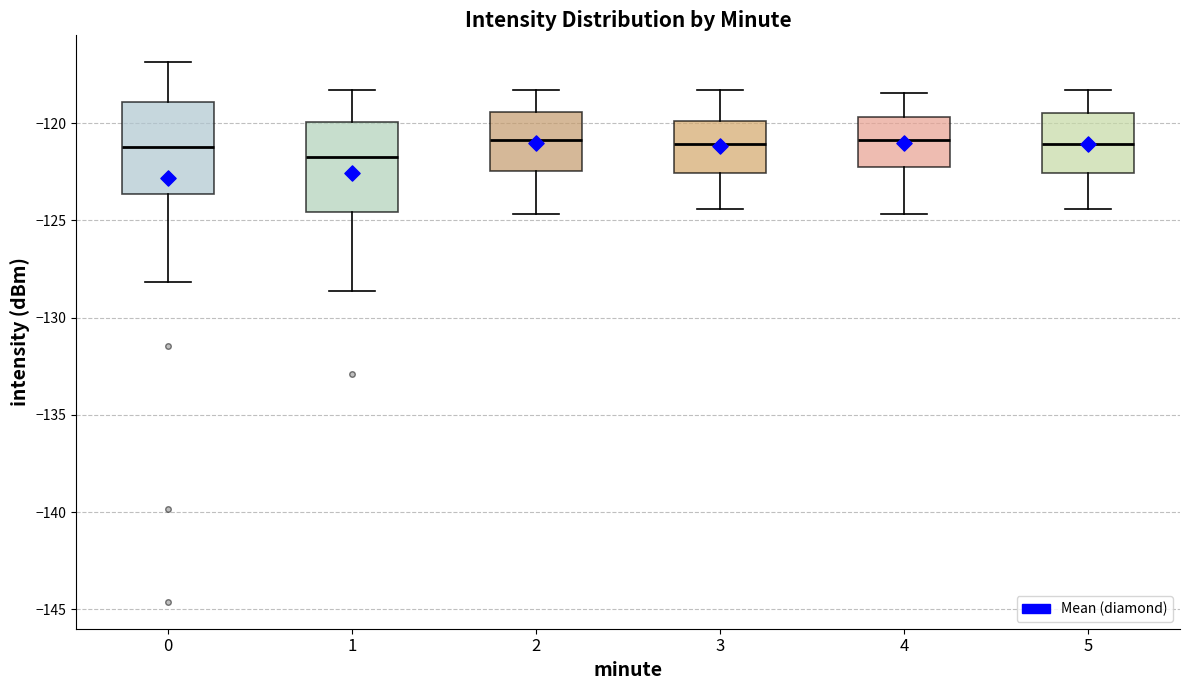

Reading left to right, transcribe this box plot: for each box, give where its median line is, the range the box spans, and where its two whiskers end, as read against the y-axis. The values are not printed on the chart, so give them approximately, as read against the axis.

0: median -121.0, box -123.5 to -119.0, whiskers -128.0 to -117.0
1: median -121.5, box -124.5 to -120.0, whiskers -128.5 to -118.5
2: median -121.0, box -122.5 to -119.5, whiskers -124.5 to -118.5
3: median -121.0, box -122.5 to -120.0, whiskers -124.5 to -118.5
4: median -121.0, box -122.5 to -119.5, whiskers -124.5 to -118.5
5: median -121.0, box -122.5 to -119.5, whiskers -124.5 to -118.5